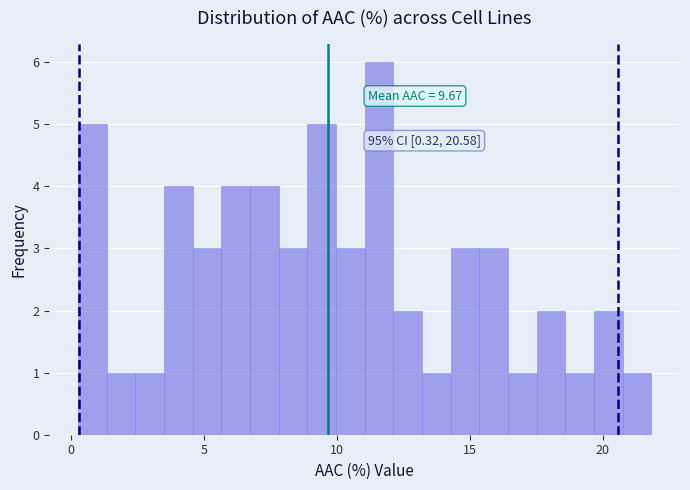

Around what value on the x-axis is the tallest bar? Give the approximate position of its centre, as read against the axis.

11.5